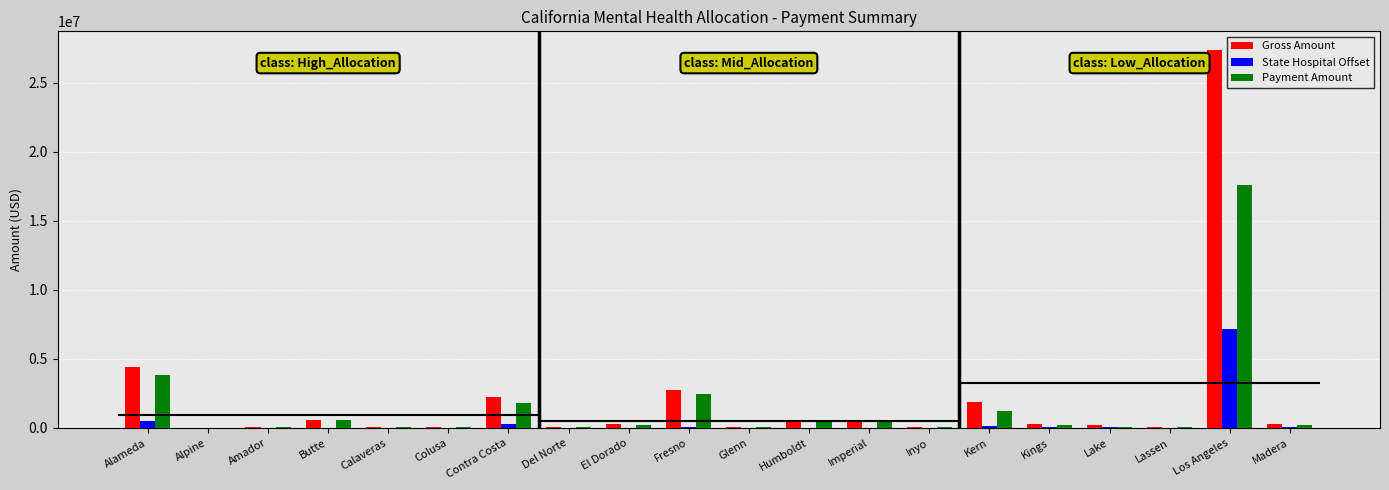

At which label does State Hospital Offset reach its minimum?

Alpine